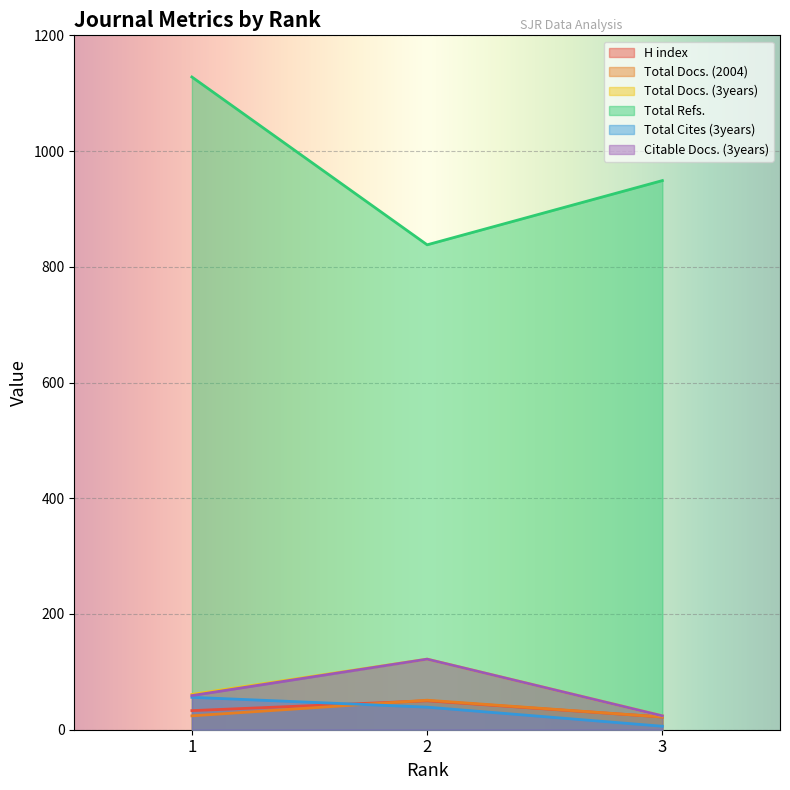

Where is H index nearest to the value 36?

1